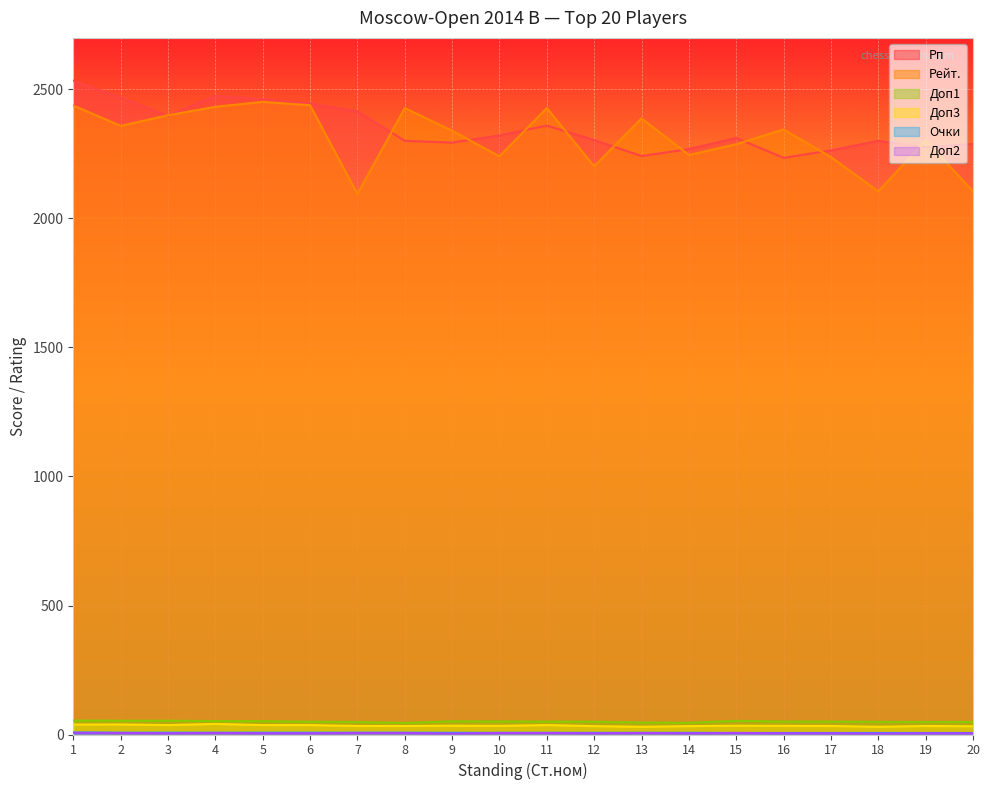

How many categories are shown in the chart?

20